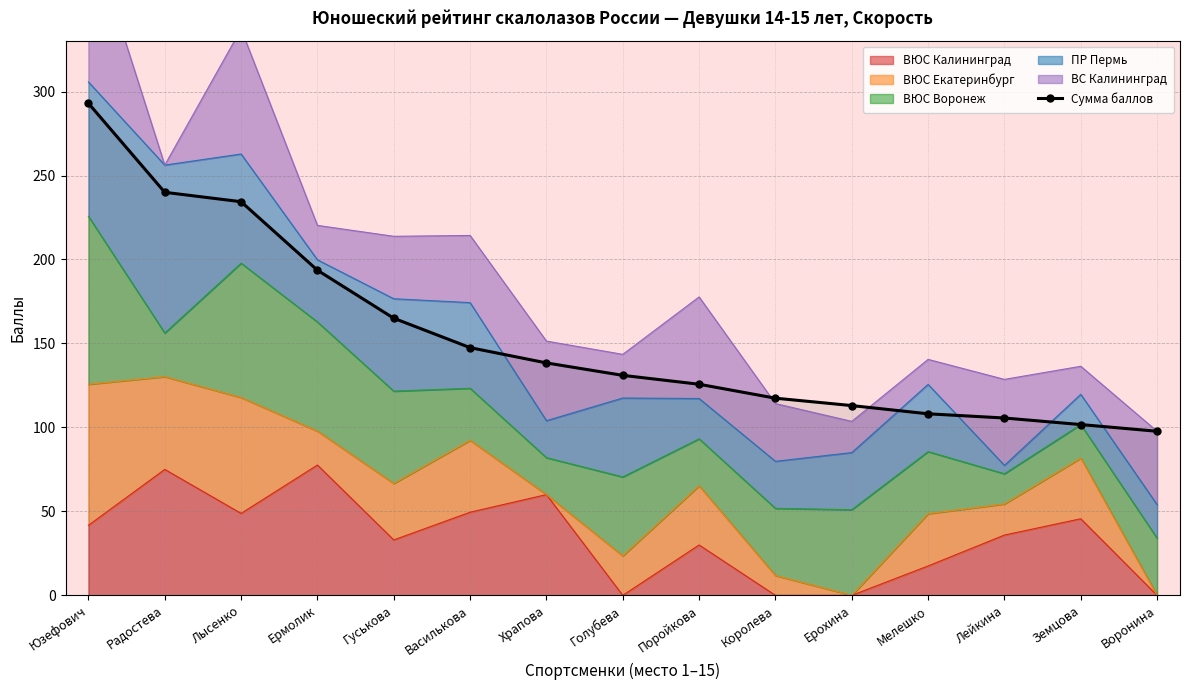

Which category has the highest value across all series?

Юзефович